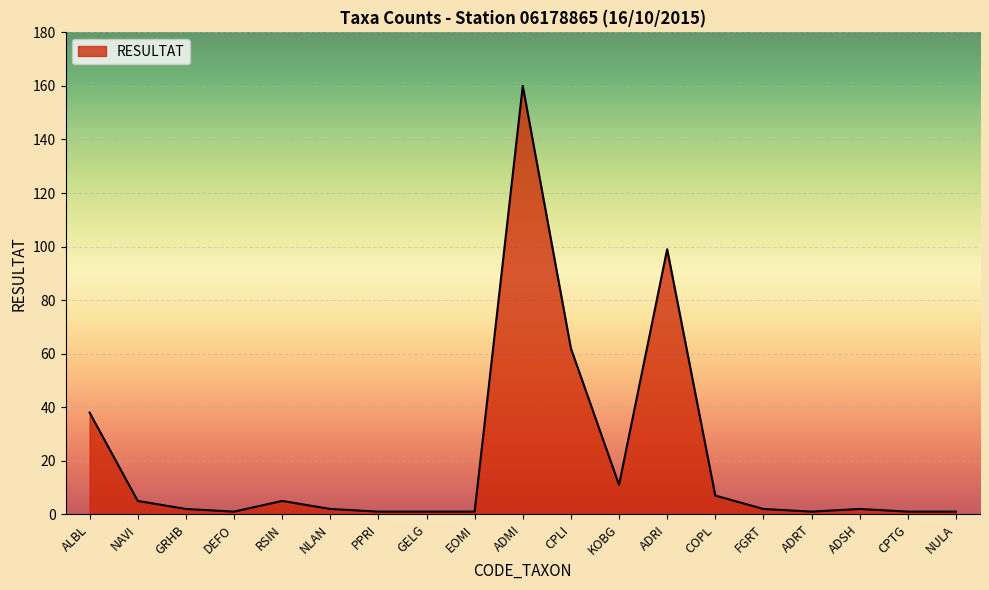

Does the chart have visible grid lines?

Yes